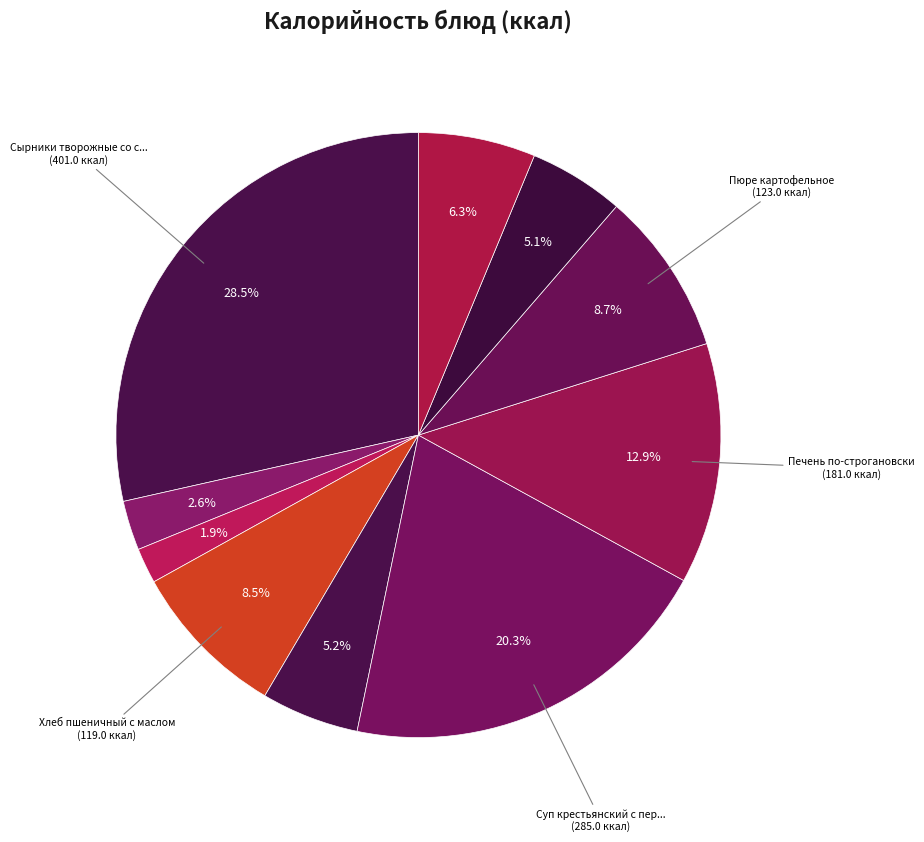

How many segments does this pie chart have?

10